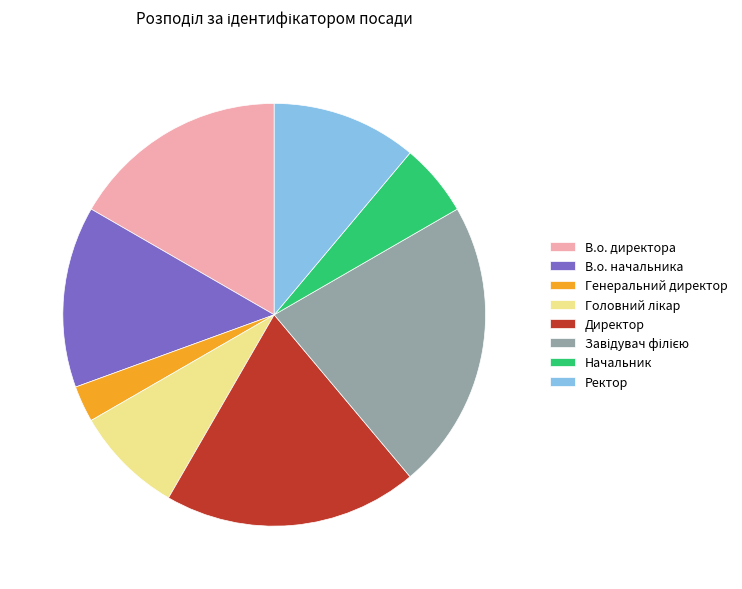

What is the smallest slice in the pie chart?

Генеральний директор